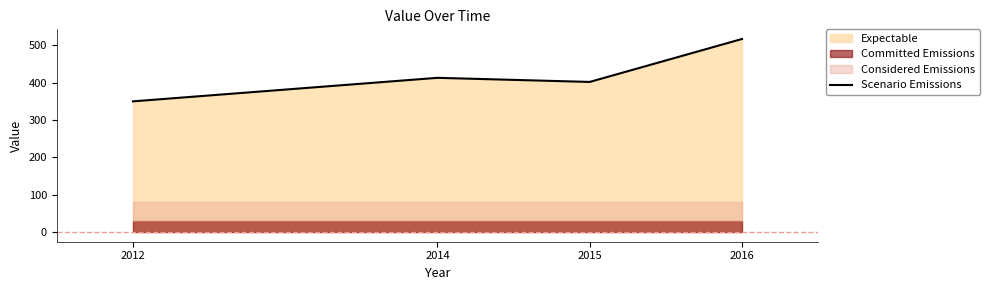

What is the ratio of the value at 2012 to the value at 2016?

0.7